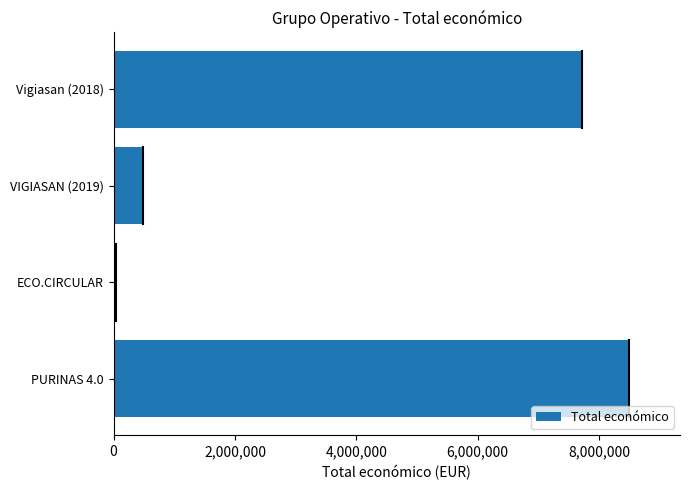

At which label is the value closest to 4263922?

Vigiasan (2018)